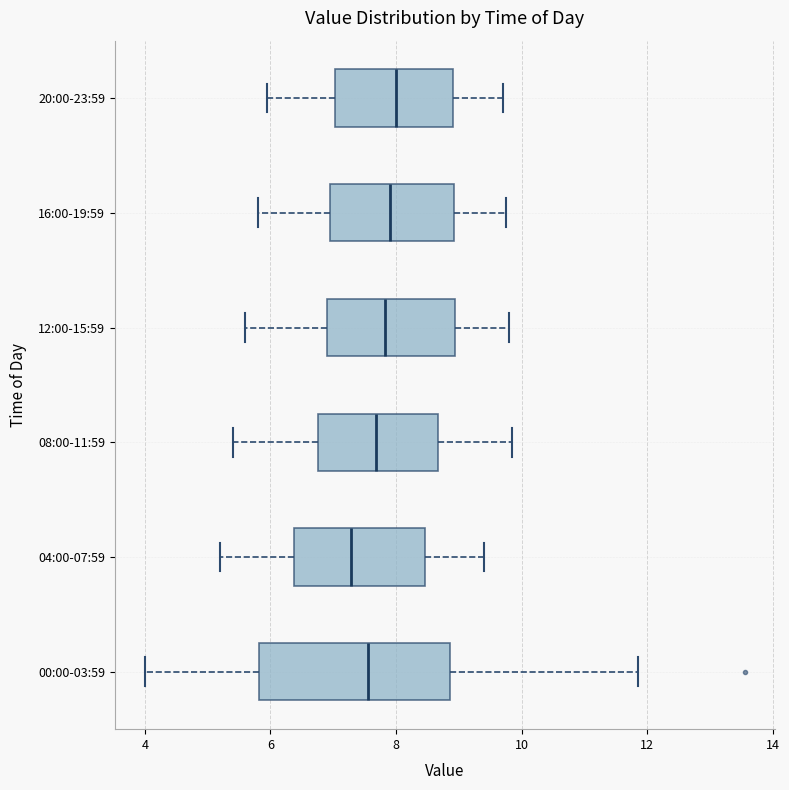

Reading bottom to top, read every box against the x-axis: the position of its median line, the range the box covers, and the ends of its whiskers. The values are not printed on the chart, so give them approximately, as read against the axis.

00:00-03:59: median 7.6, box 5.8 to 8.8, whiskers 4.0 to 11.8
04:00-07:59: median 7.2, box 6.4 to 8.4, whiskers 5.2 to 9.4
08:00-11:59: median 7.6, box 6.8 to 8.6, whiskers 5.4 to 9.8
12:00-15:59: median 7.8, box 7.0 to 9.0, whiskers 5.6 to 9.8
16:00-19:59: median 8.0, box 7.0 to 9.0, whiskers 5.8 to 9.8
20:00-23:59: median 8.0, box 7.0 to 9.0, whiskers 6.0 to 9.8